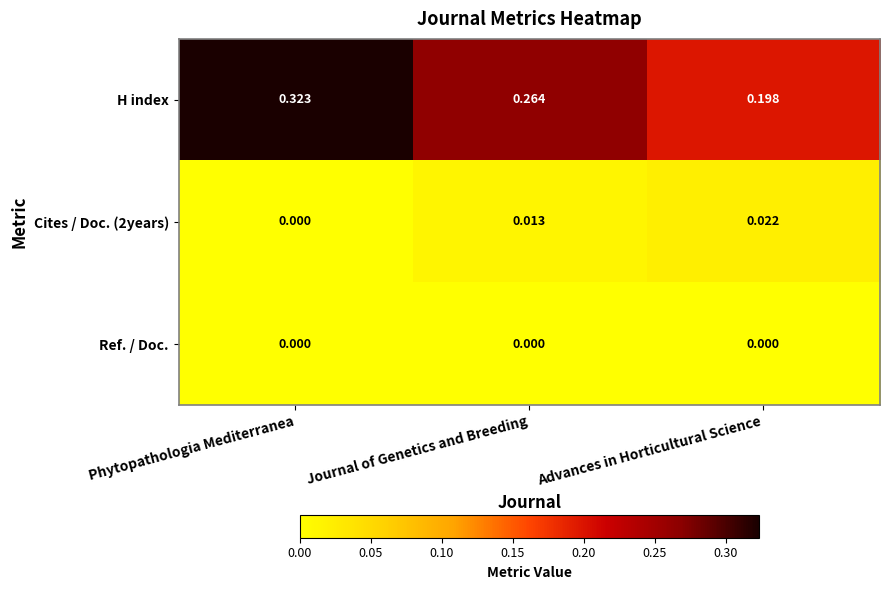

Is the value of H index at Journal of Genetics and Breeding greater than the value of Ref. / Doc. at Phytopathologia Mediterranea?

Yes